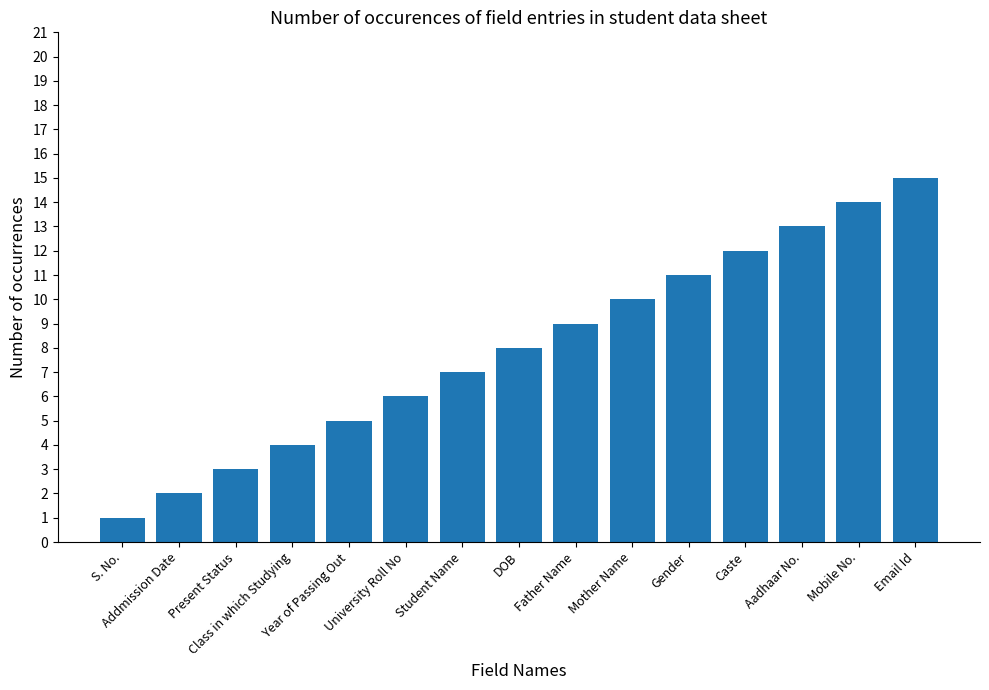

Reading left to right, what are all the values shown in this chart?

S. No.=1	Addmission Date=2	Present Status=3	Class in which Studying=4	Year of Passing Out=5	University Roll No=6	Student Name=7	DOB=8	Father Name=9	Mother Name=10	Gender=11	Caste=12	Aadhaar No.=13	Mobile No.=14	Email Id=15